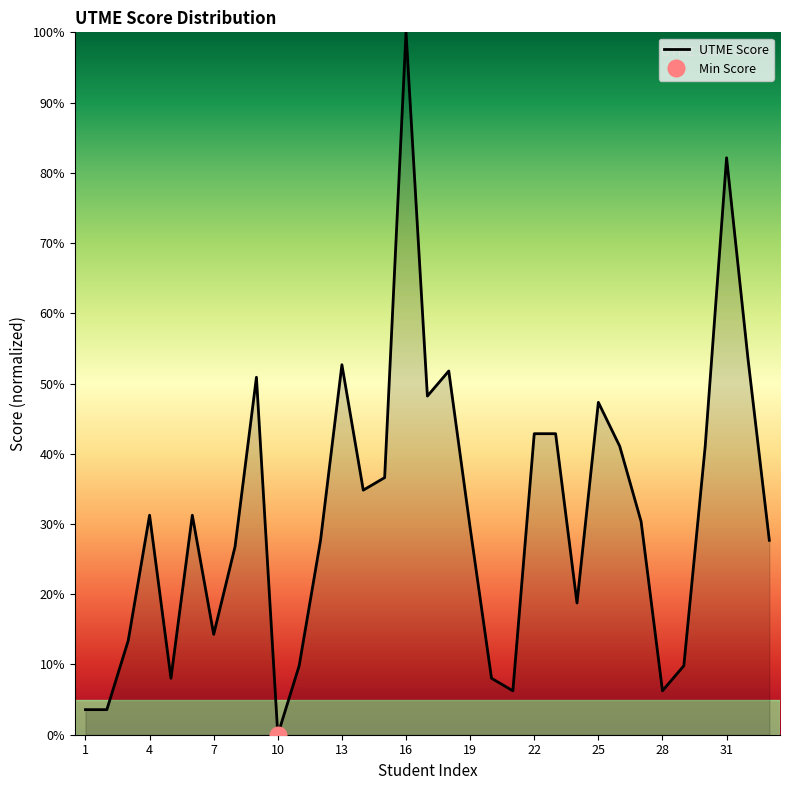

Is it true that the value at 12 is 46.7?

False